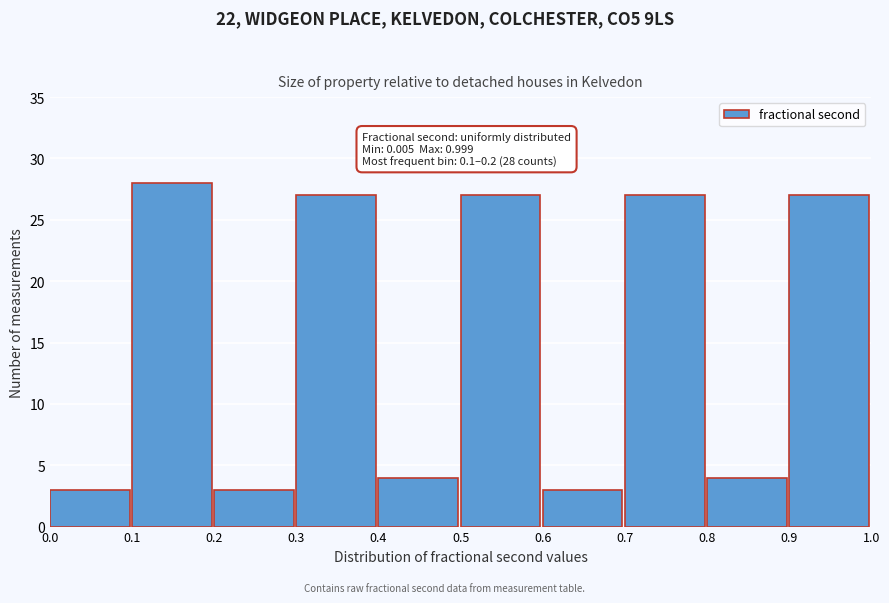

Which range on the x-axis has the tallest bar?

0.1 to 0.2